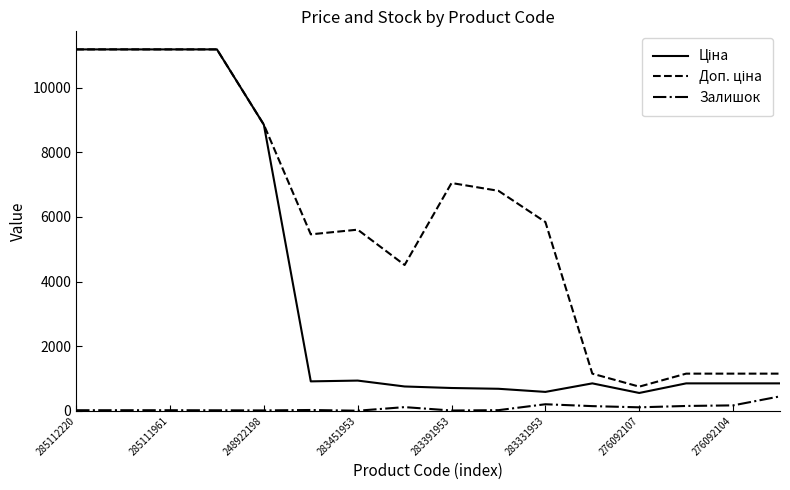

What is the highest value of the Залишок series?

446.0